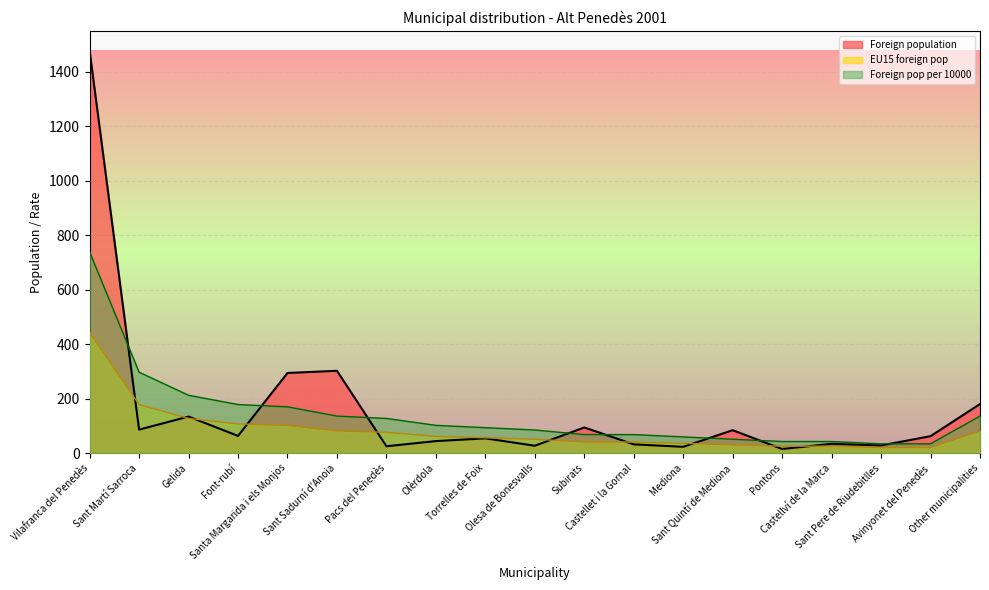

Does the chart display data point markers on the line(s)?

No